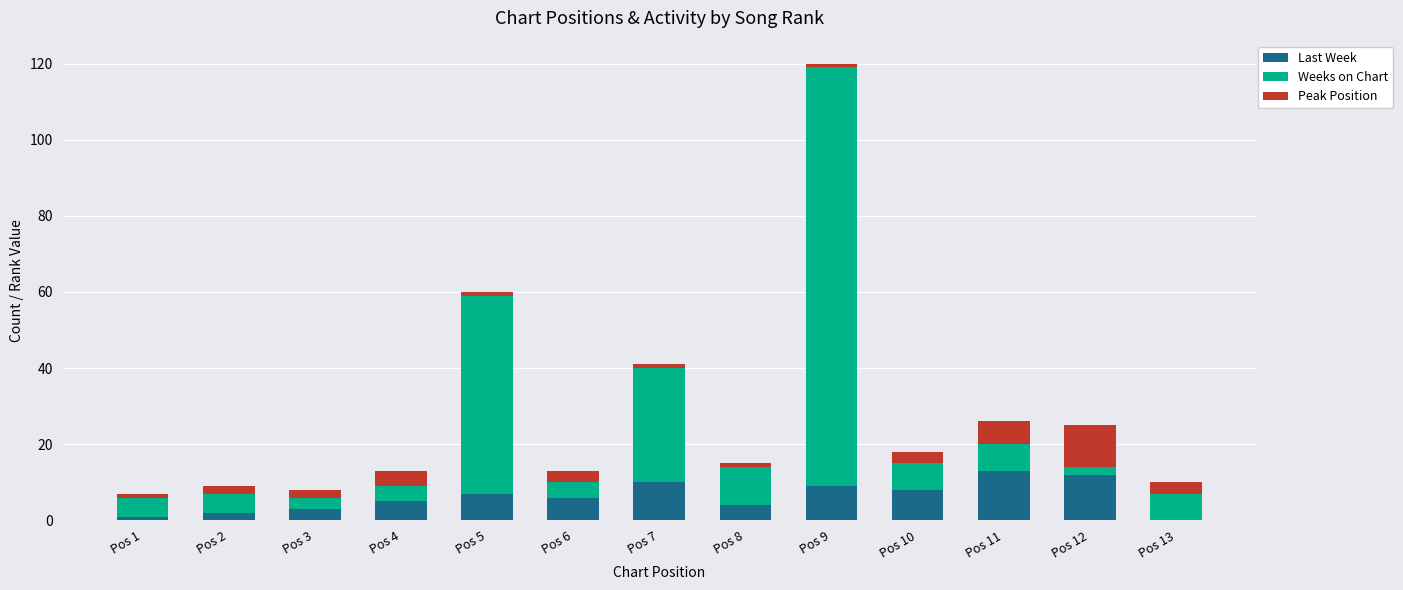

What are all the series names shown in the legend?

Last Week, Weeks on Chart, Peak Position